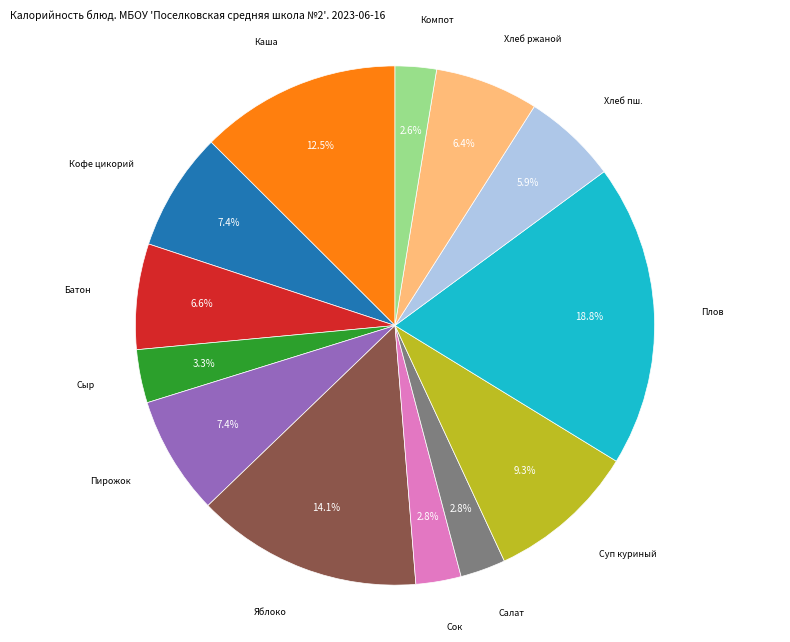

Is there any slice that represents more than half of the pie?

No